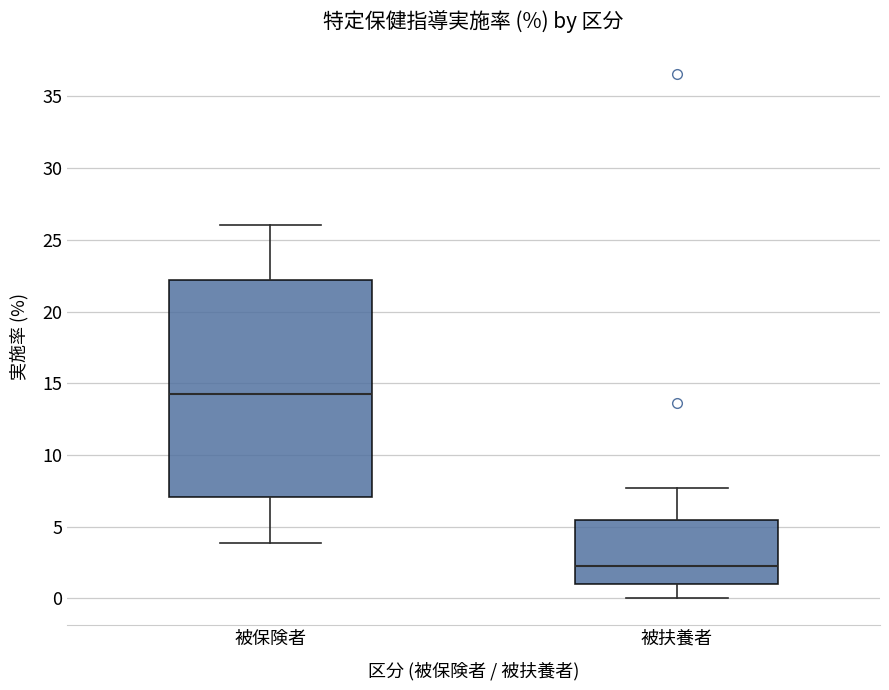

Which box is the tallest, from its lower edge to its upper edge?

被保険者